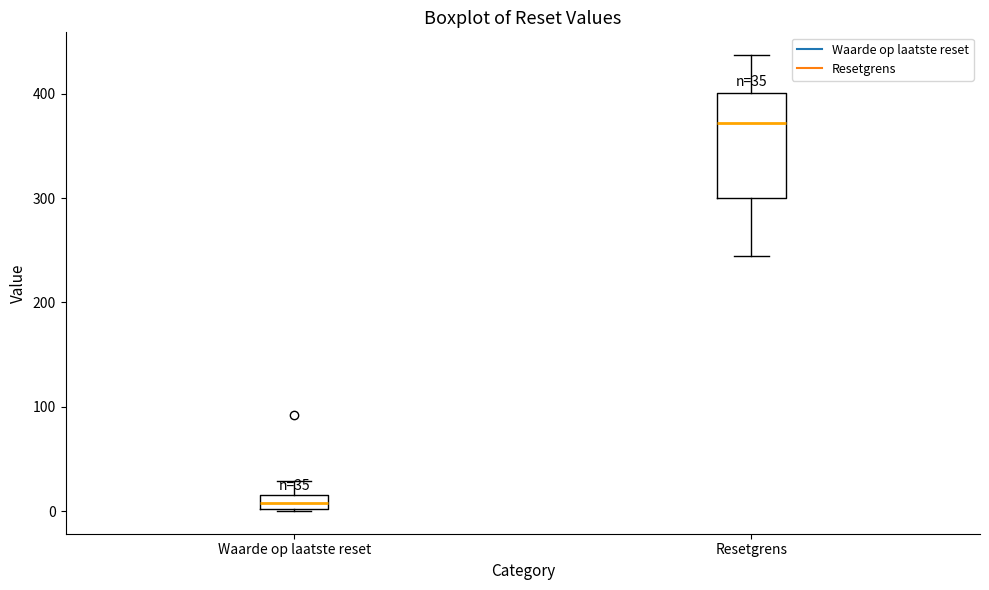

Which box has the lowest median line?

Waarde op laatste reset